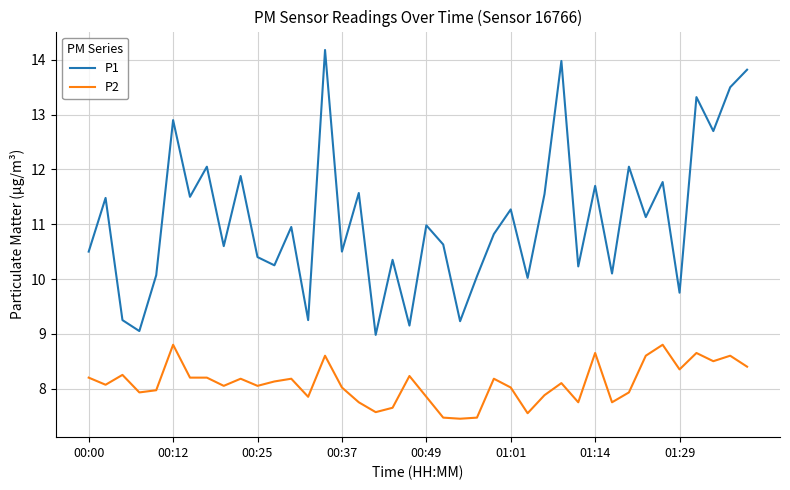

What is the minimum value shown in the chart?

7.5